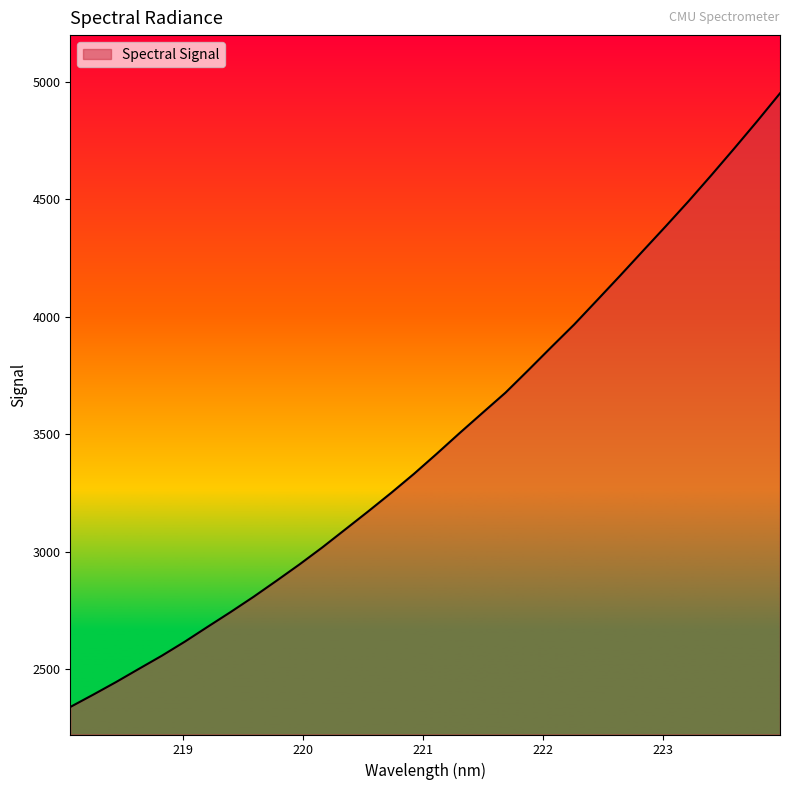

What is the smallest value displayed?

2340.6